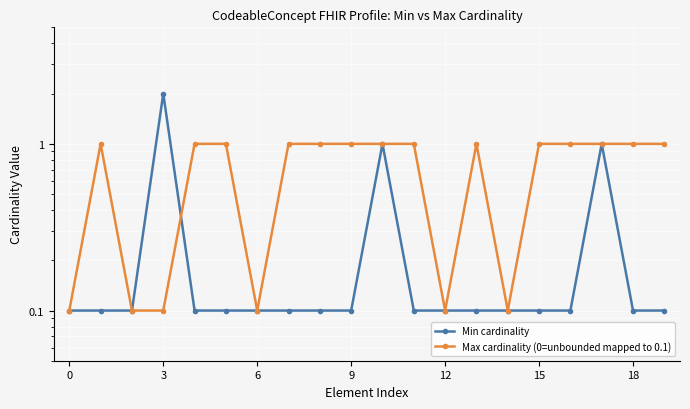

True or false: Min cardinality and Max cardinality (0=unbounded mapped to 0.1) intersect in this chart.

True